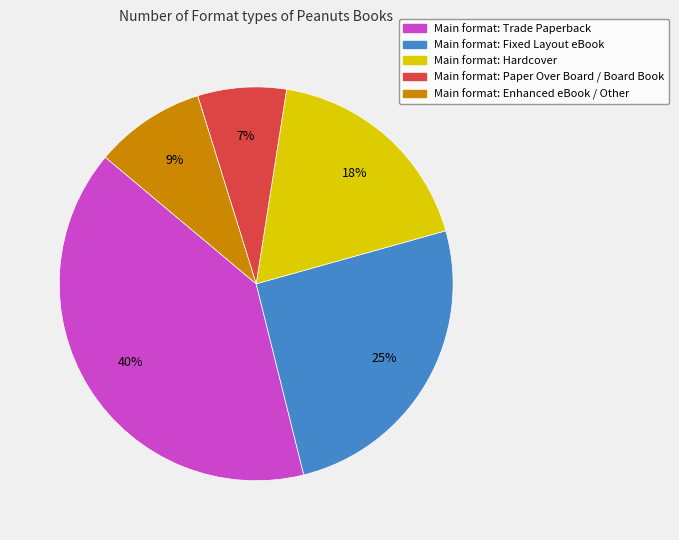

How many segments does this pie chart have?

5